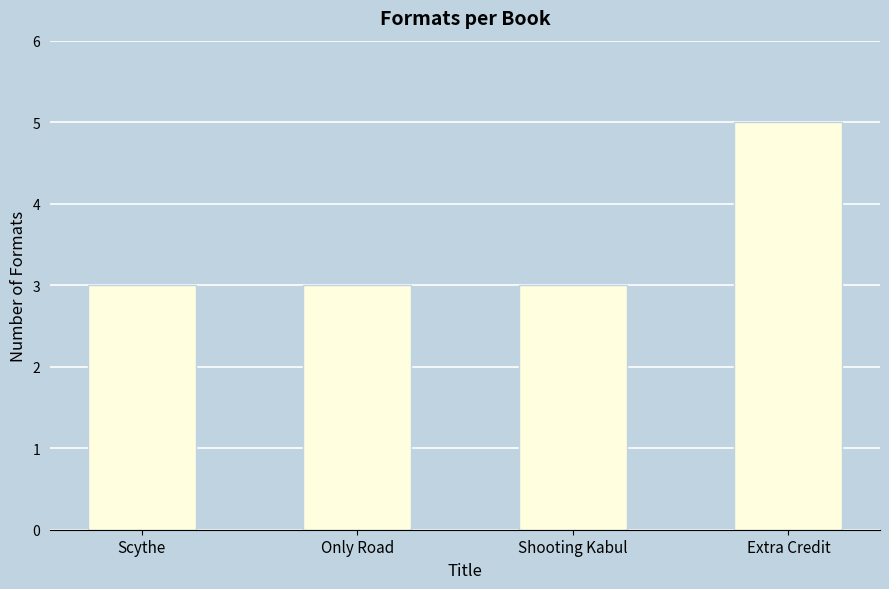

What is the sum of all values?

14